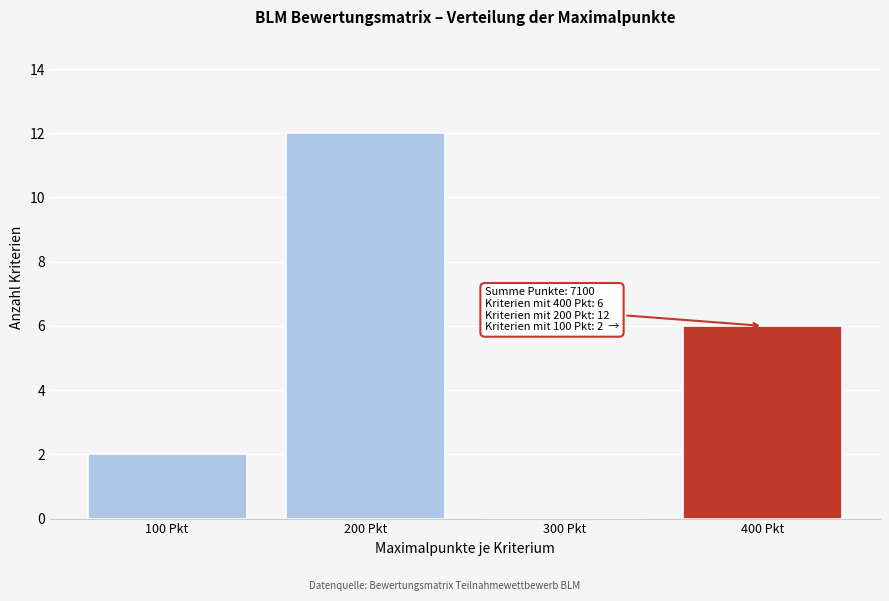

Which range on the x-axis has the tallest bar?

150 to 250